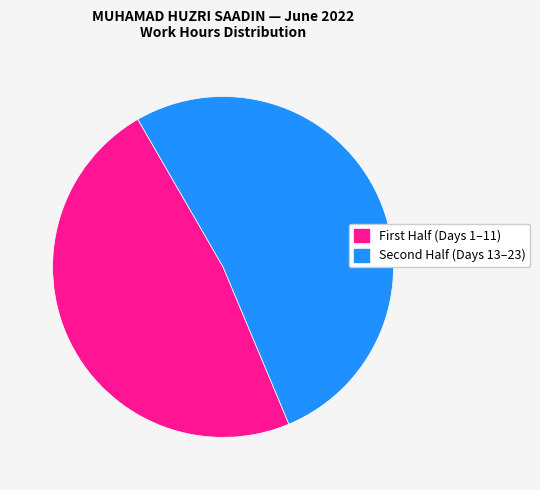

How many segments does this pie chart have?

2